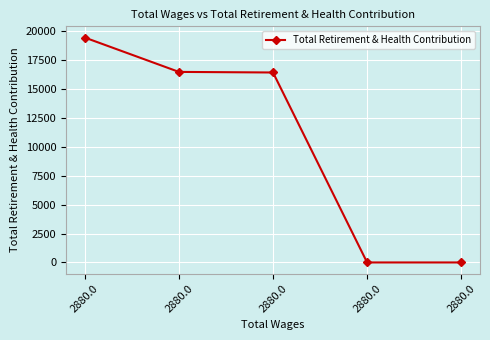

Reading left to right, what are all the values shown in this chart?

2880.0=19418	2880.0=16454	2880.0=16403	2880.0=0	2880.0=0